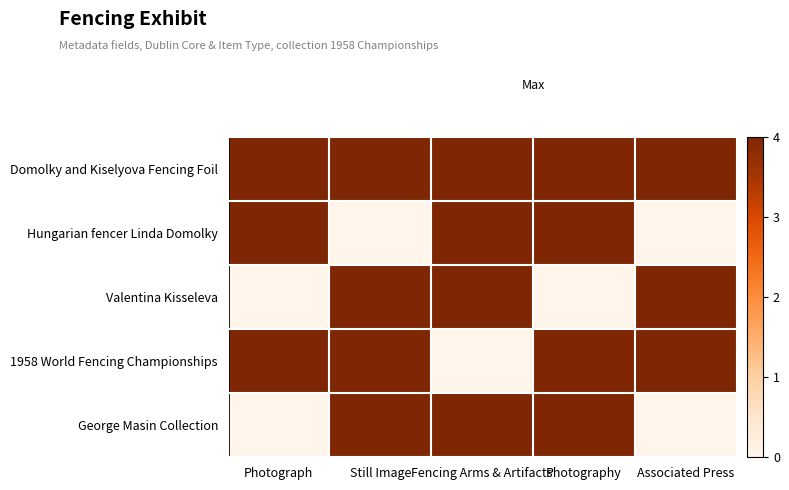

Which series has the largest total across all categories?

Domolky and Kiselyova Fencing Foil